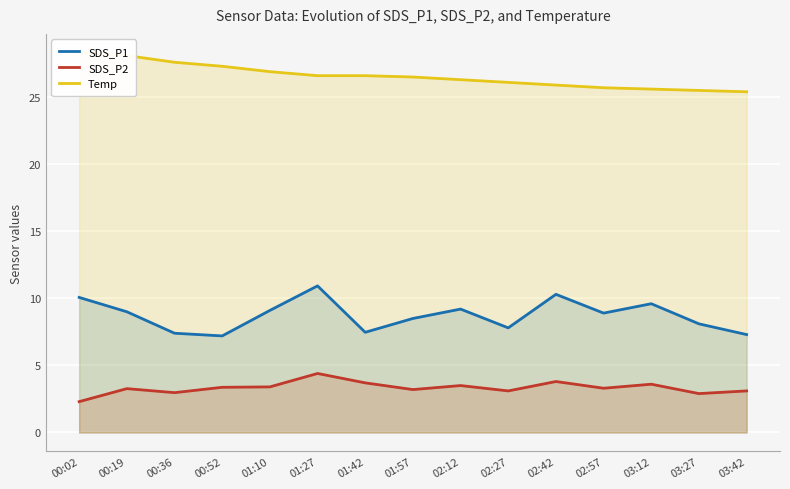

At which category does the chart reach its minimum across all series?

00:02